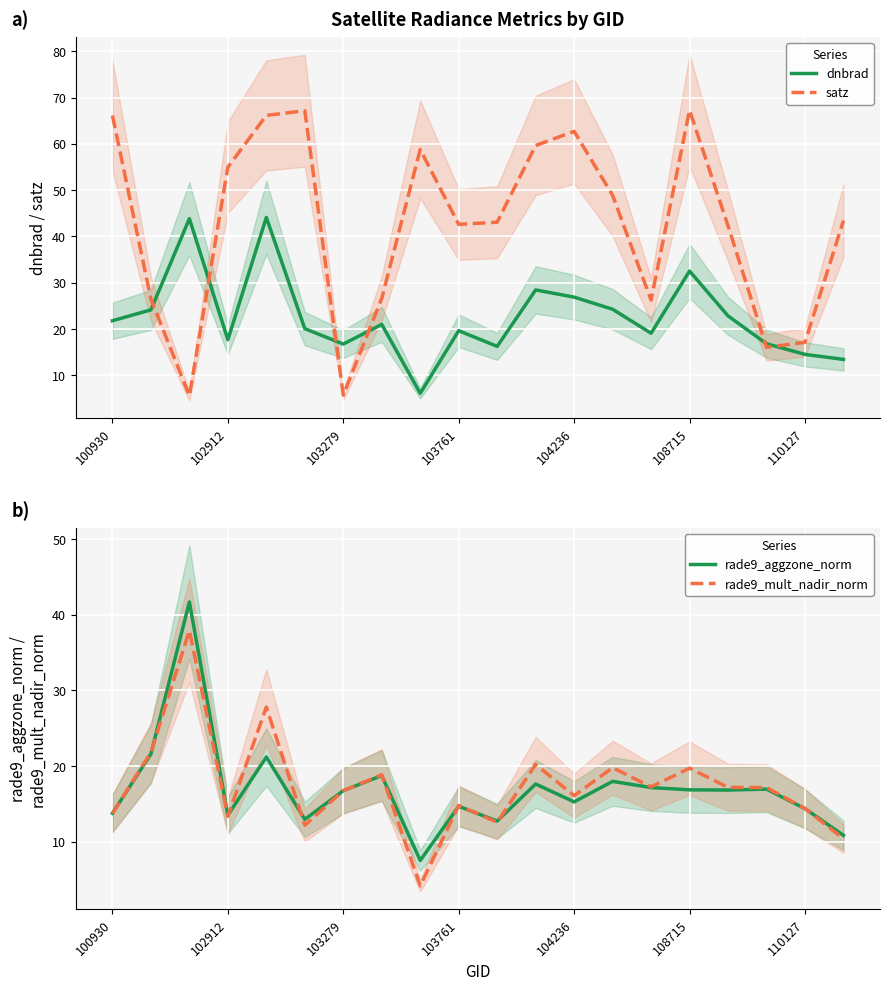

The dnbrad series shows 21.8 at 100930. True or false?

True